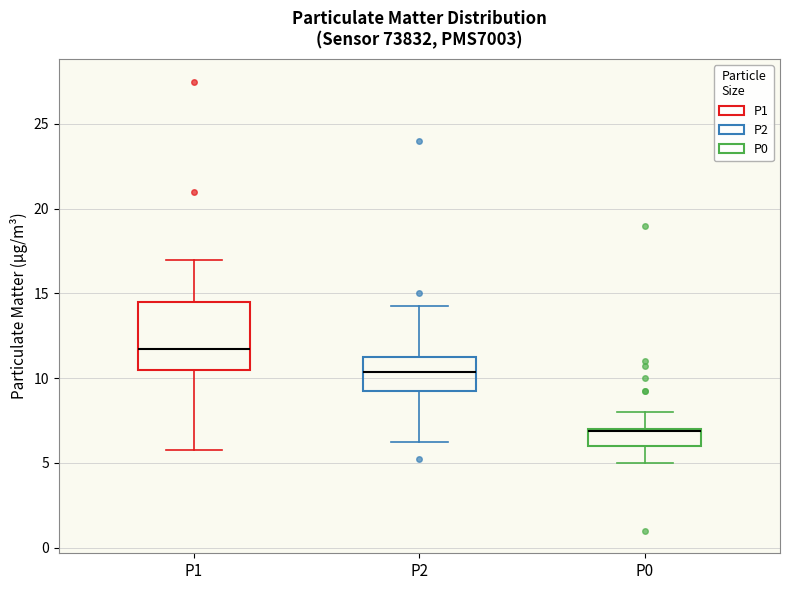

Which box is the tallest, from its lower edge to its upper edge?

P1